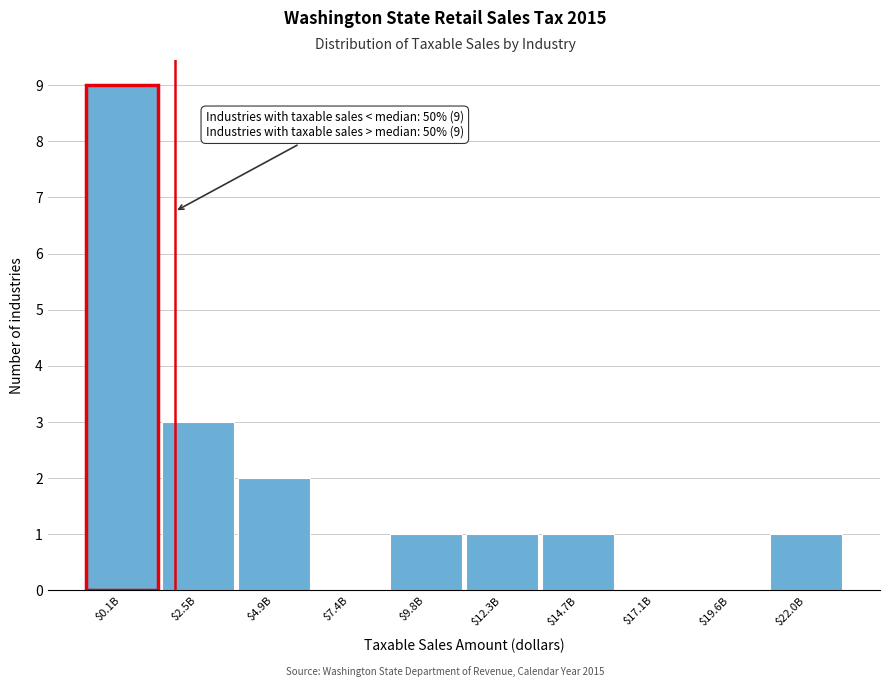

The value at $12.3B is 2. True or false?

False